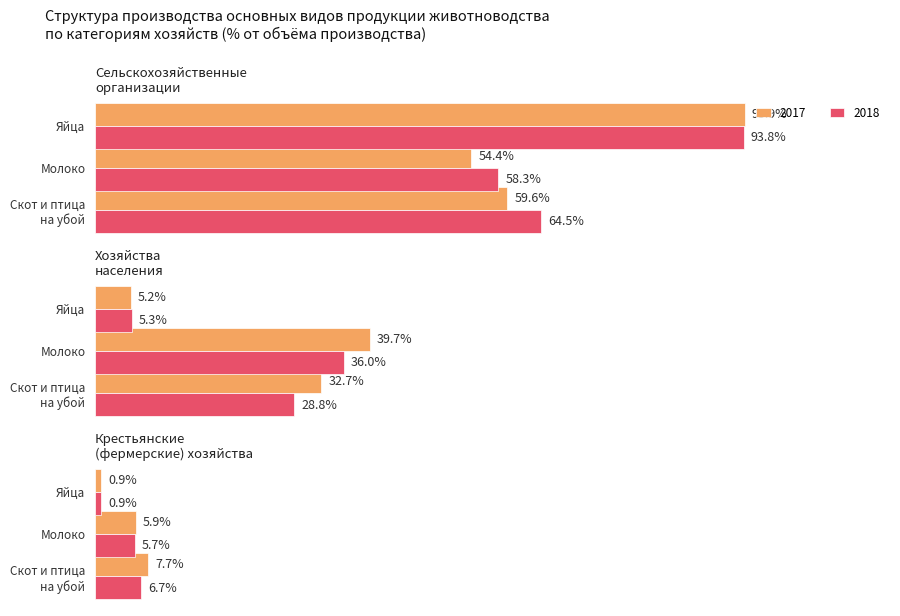

At which category does the chart reach its minimum across all series?

Яйца